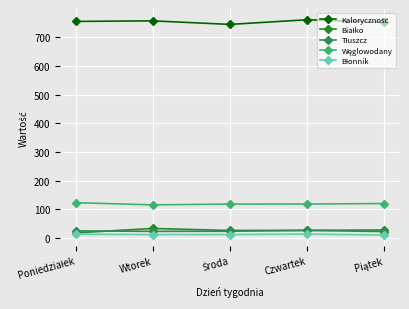

Does the chart have visible grid lines?

Yes